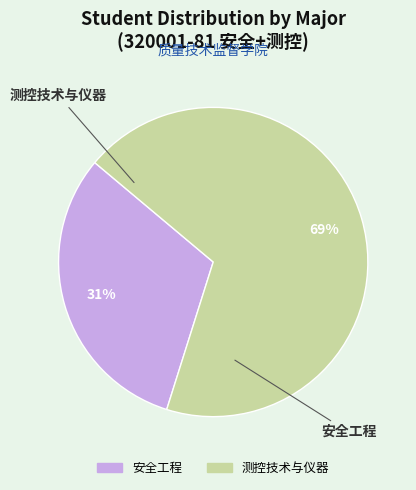

Does 测控技术与仪器 represent more than half of the total?

Yes